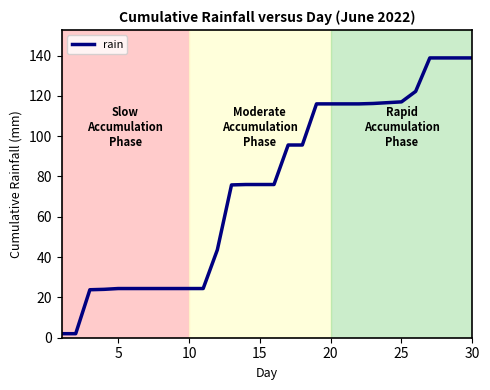

What is the maximum value shown in the chart?

138.8